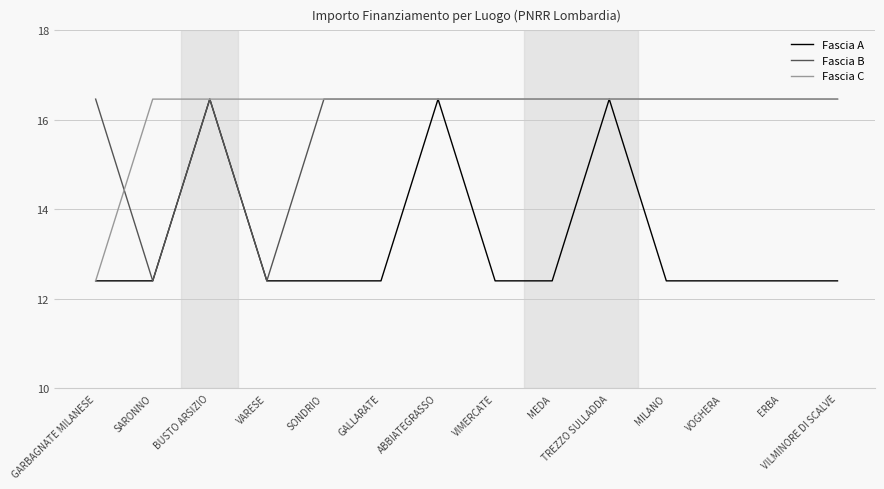

What position from the left is ERBA?

13